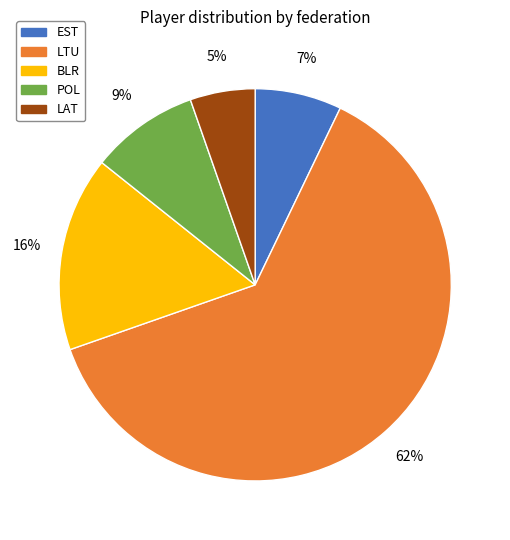

What is the largest slice in the pie chart?

LTU